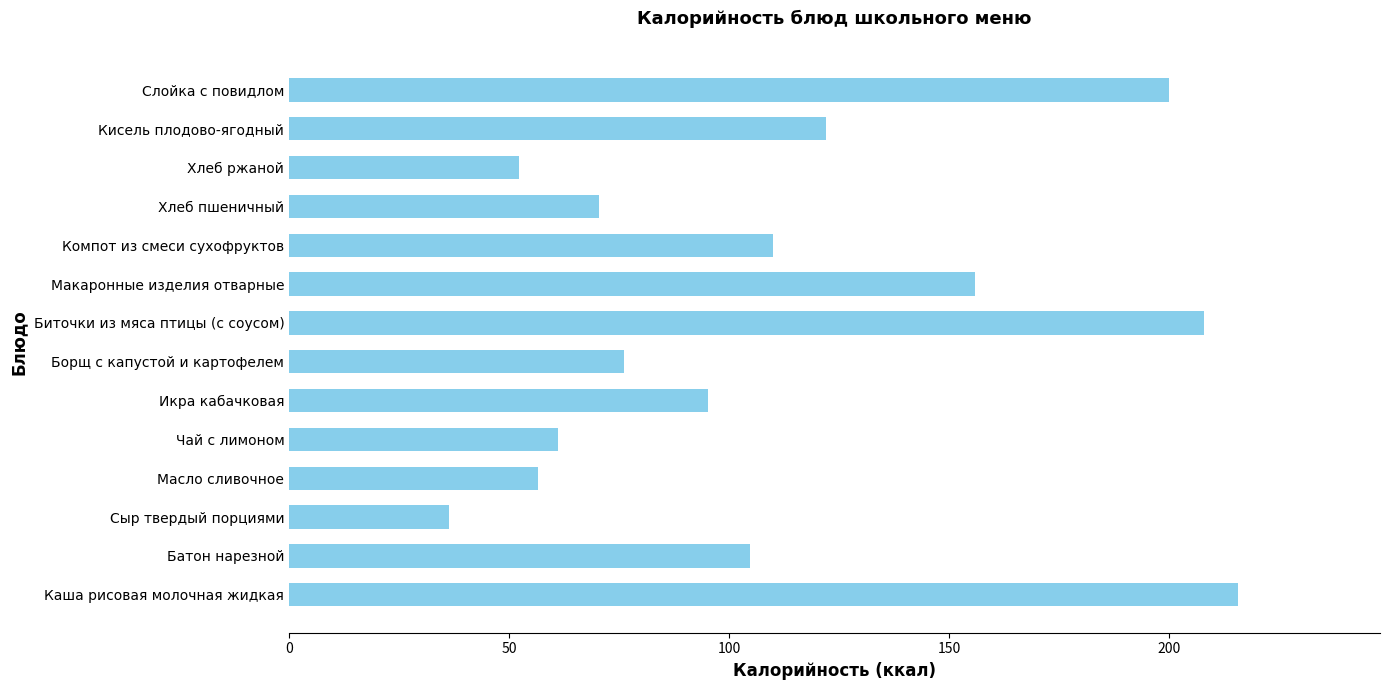

Reading top to bottom, transcribe all the data shown in this chart.

200.0	122.0	52.2	70.5	110.0	155.9	208.0	76.0	95.2	61.0	56.6	36.4	104.8	215.6